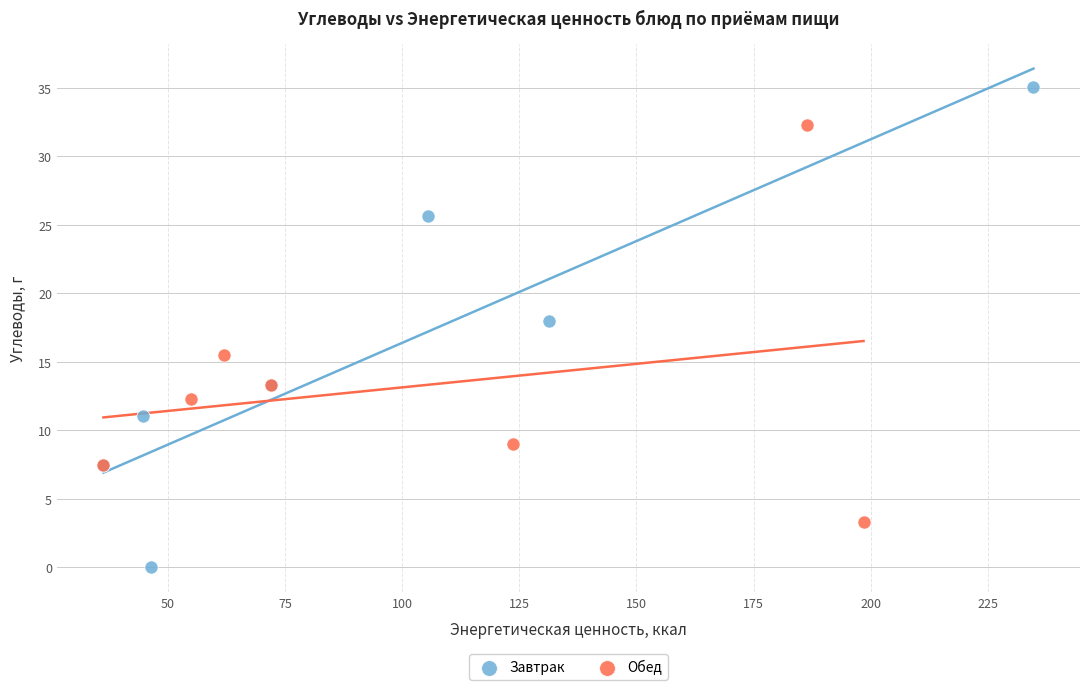

Which series contains the highest Y value?

Завтрак